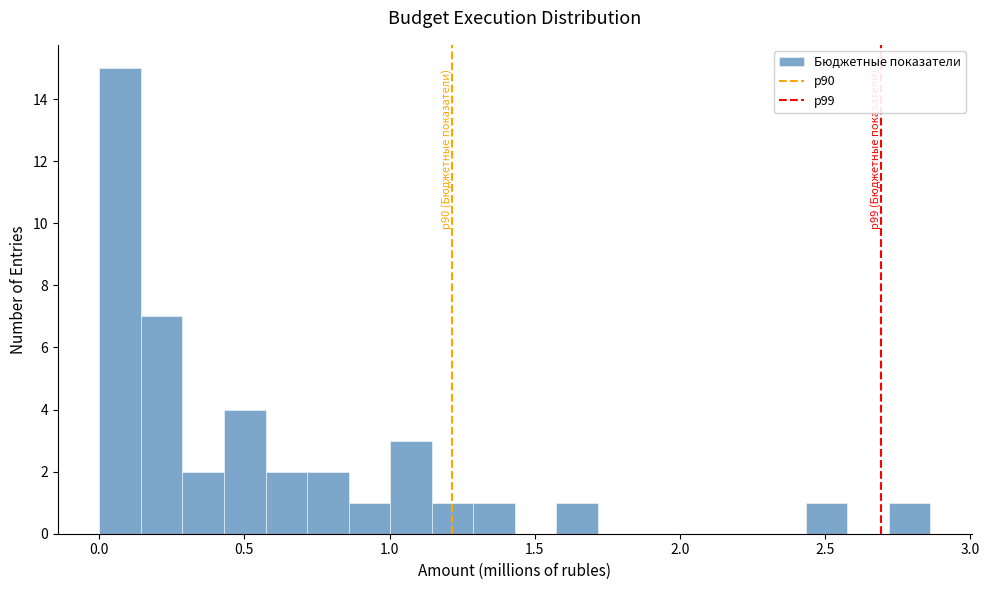

Around what value on the x-axis is the tallest bar? Give the approximate position of its centre, as read against the axis.

0.05